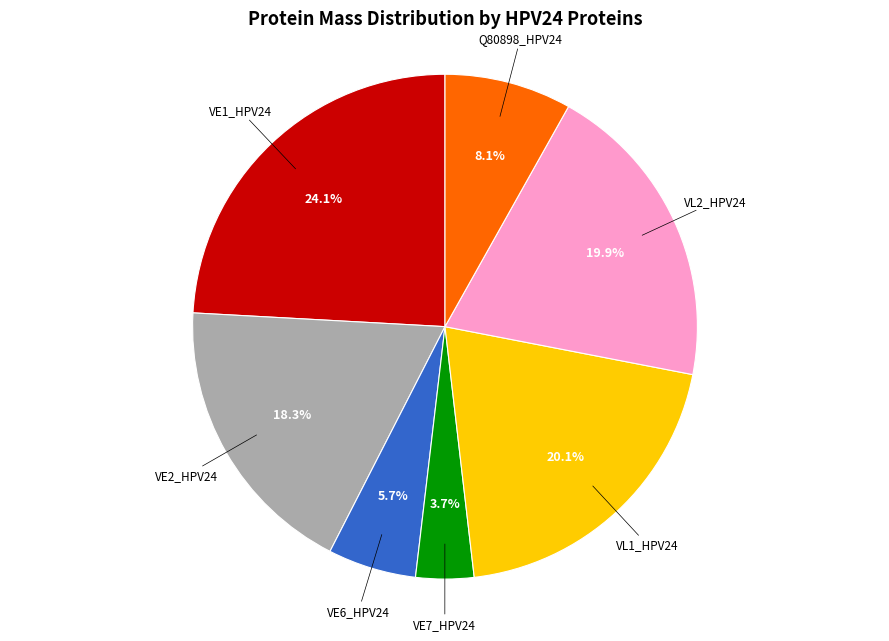

The Q80898_HPV24 slice represents 8% of the pie. True or false?

True